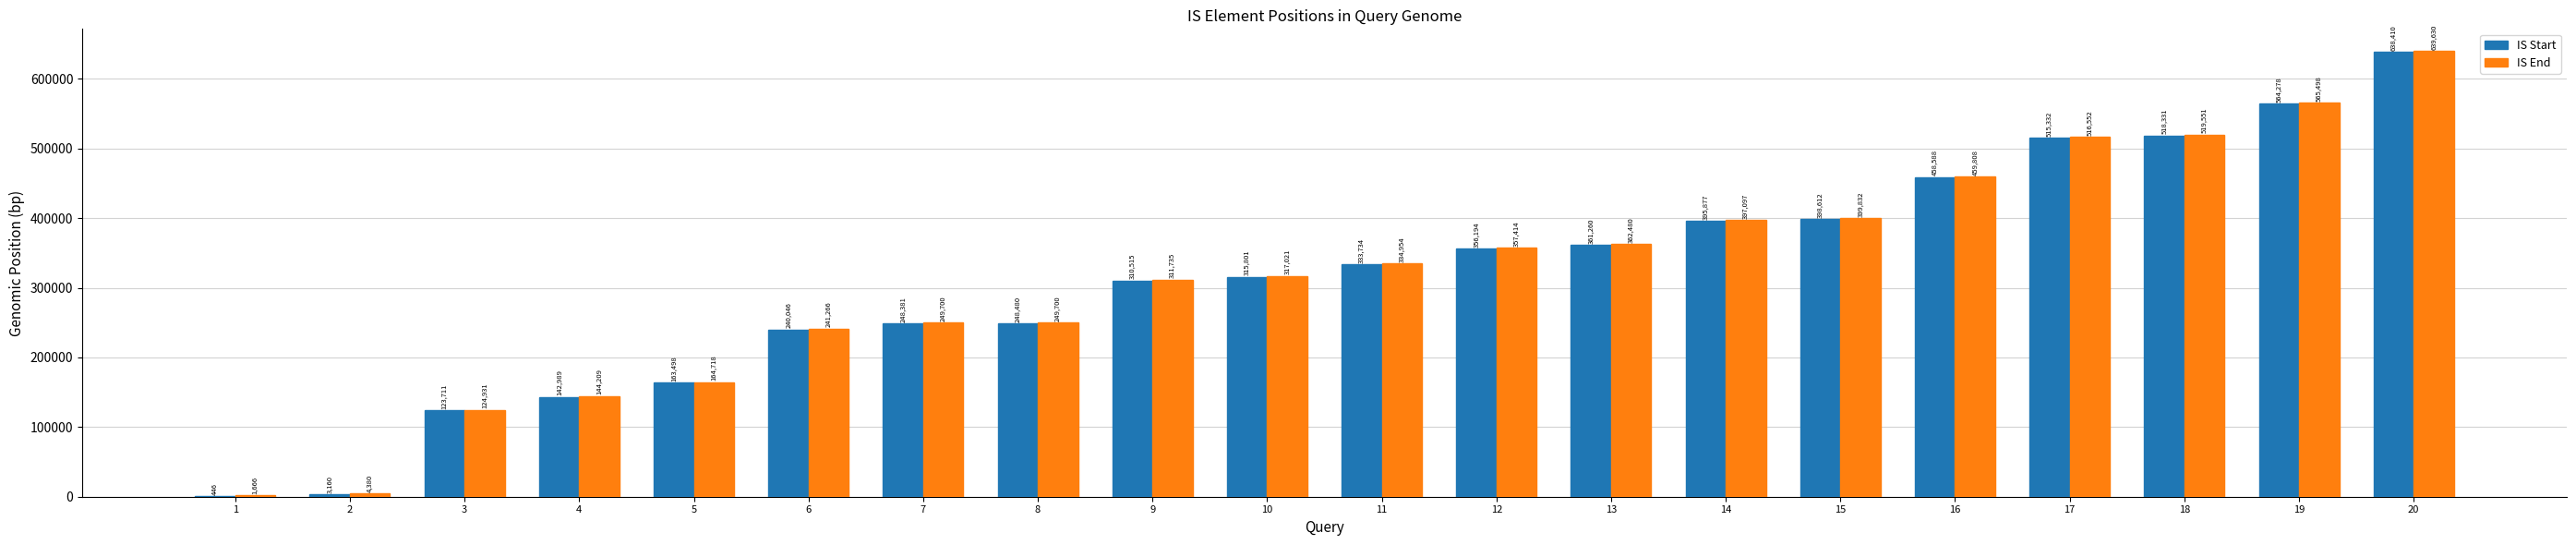

What is the maximum value for IS Start?

638410